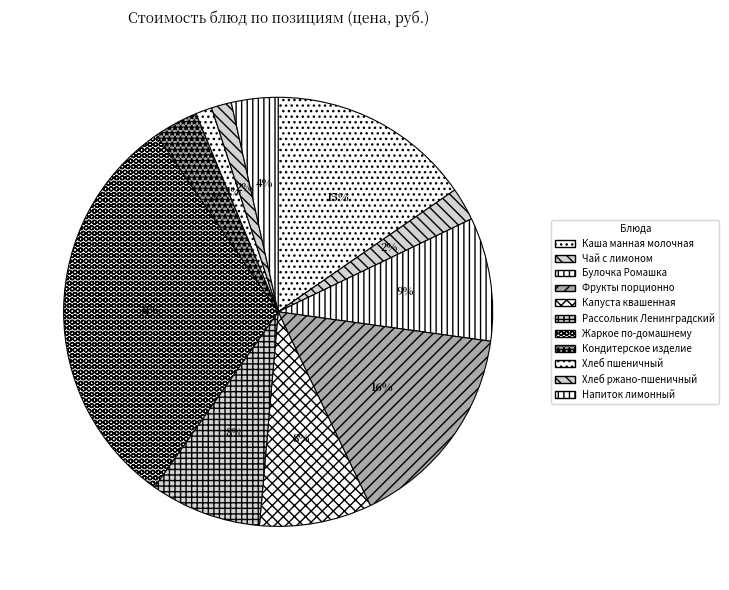

To the nearest percent, what percentage of the pie is Булочка Ромашка?

9%